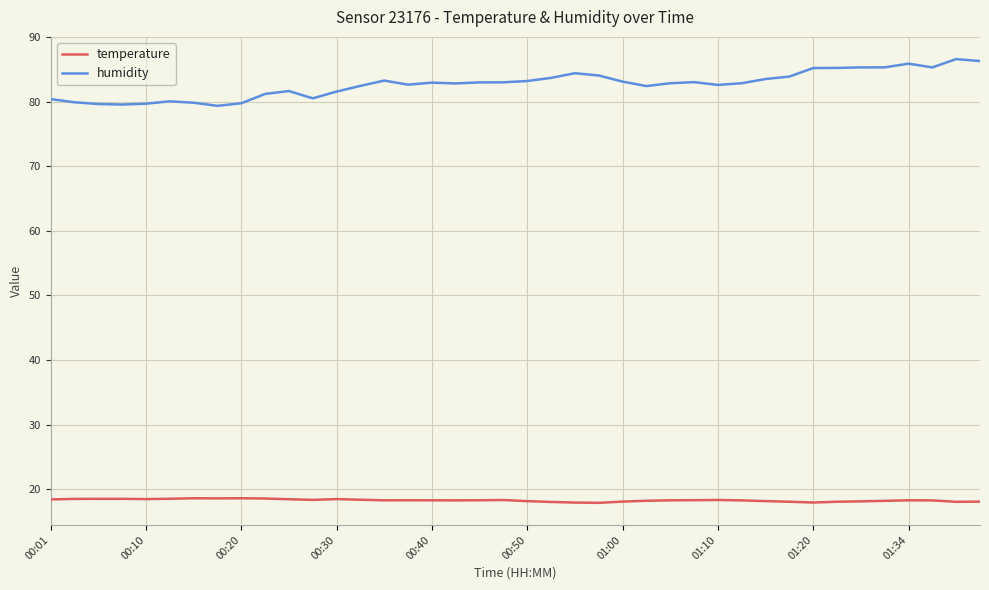

What is the highest value of the humidity series?

86.6